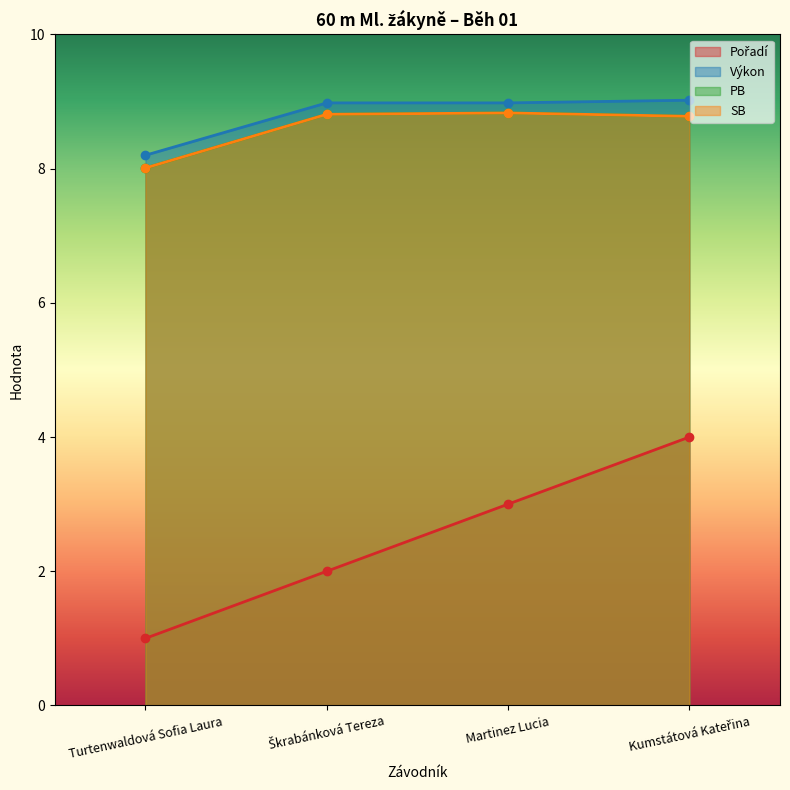

At how many categories does at least one series exceed 6?

4